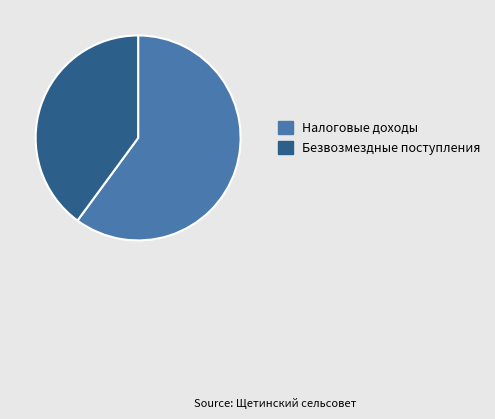

Does Налоговые доходы represent more than half of the total?

Yes